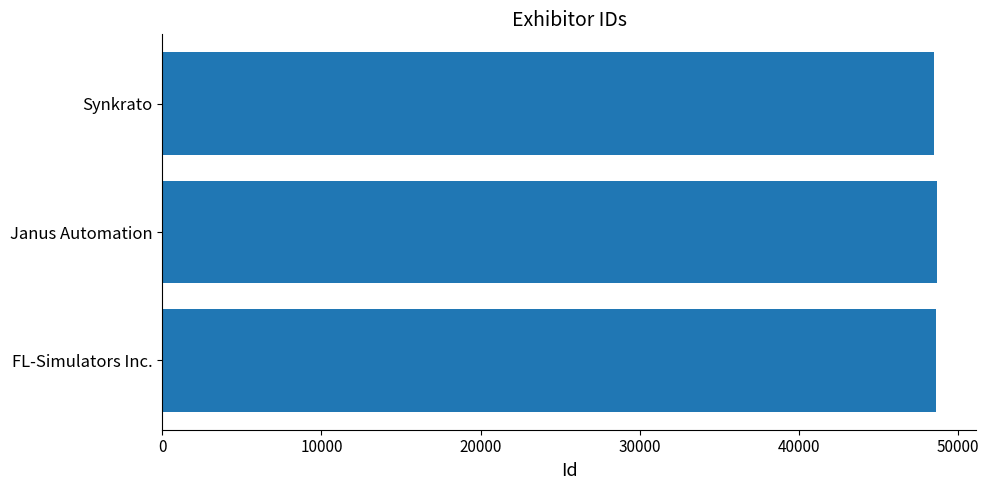

True or false: the data shows 77010 at Janus Automation.

False